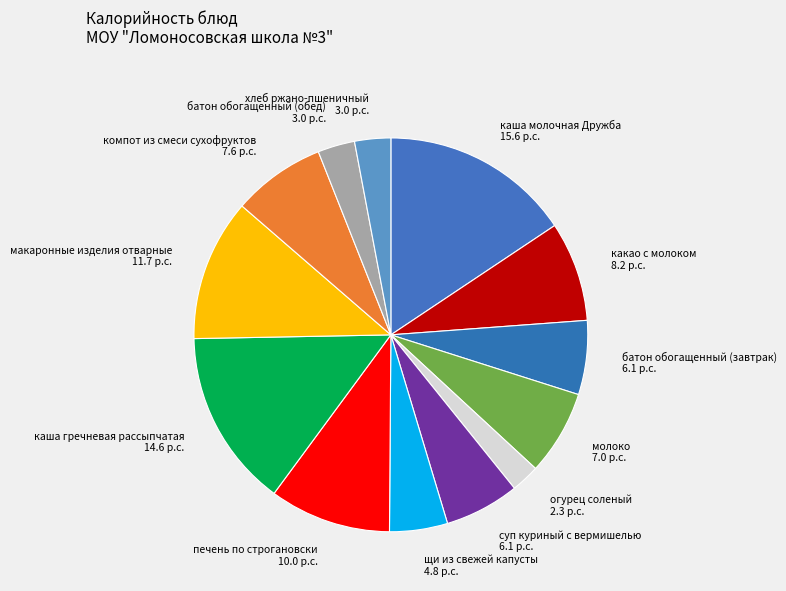

Combined, do огурец соленый and молоко account for over 50%?

No